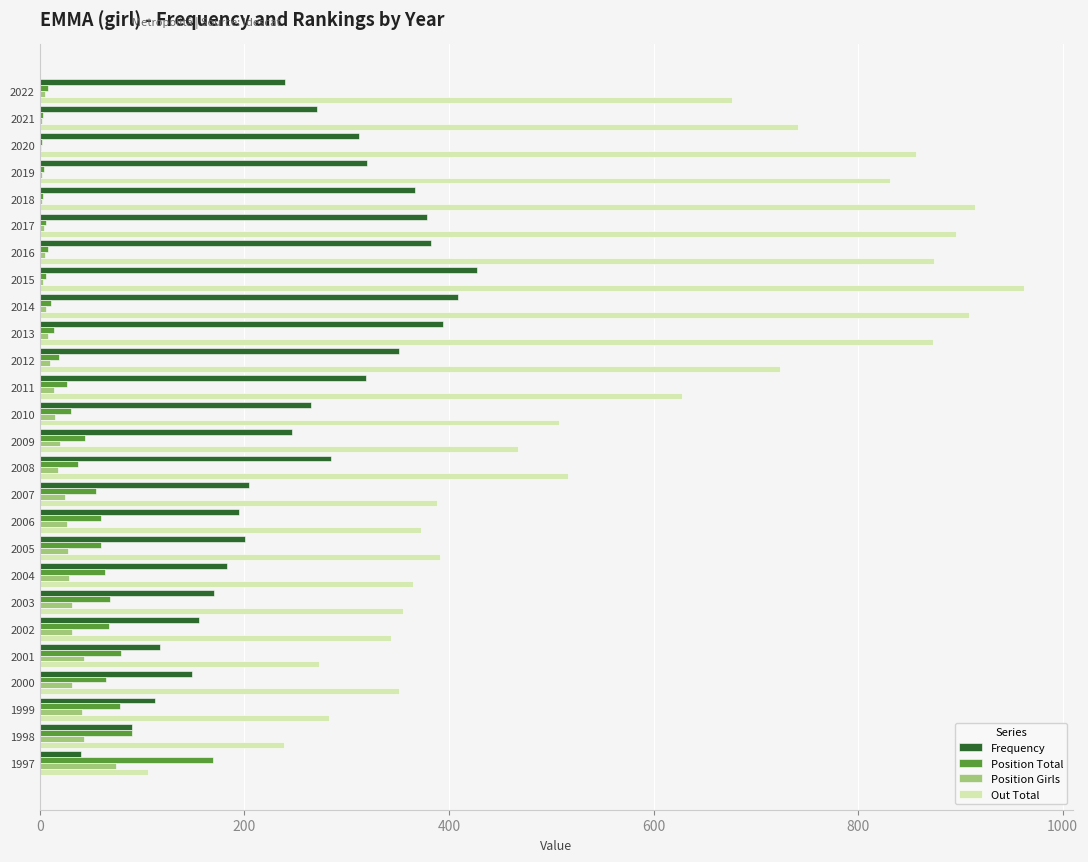

At which category does the chart reach its peak across all series?

2015